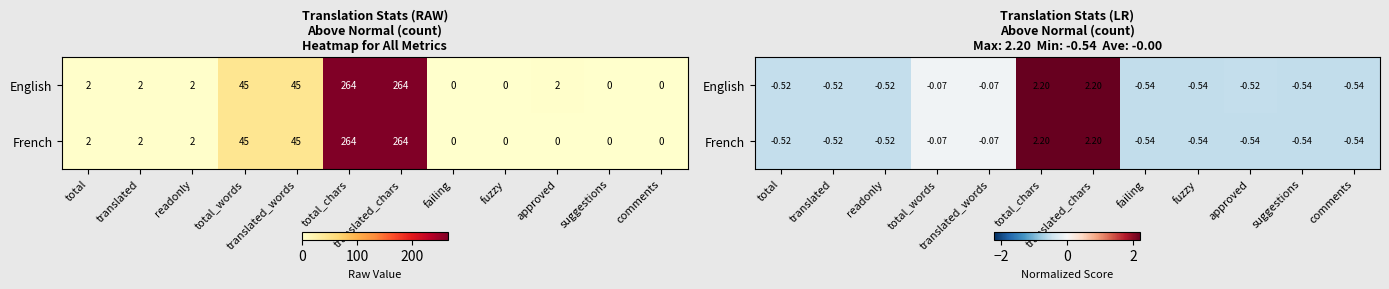

Is it true that French equals -0.8 at total?

False